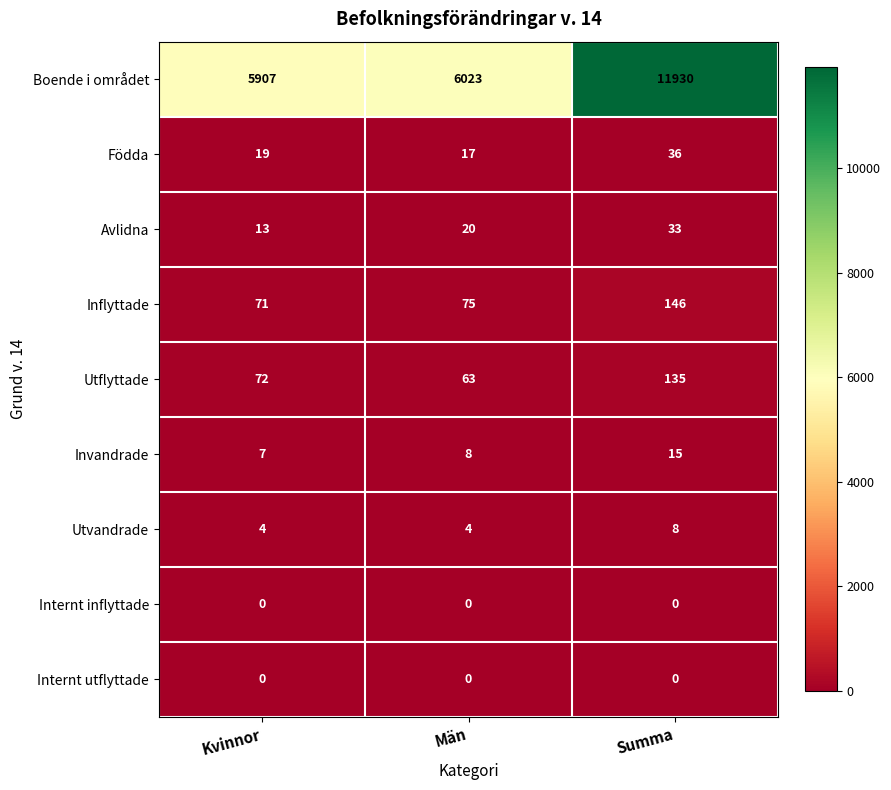

How many series are shown in this chart?

9